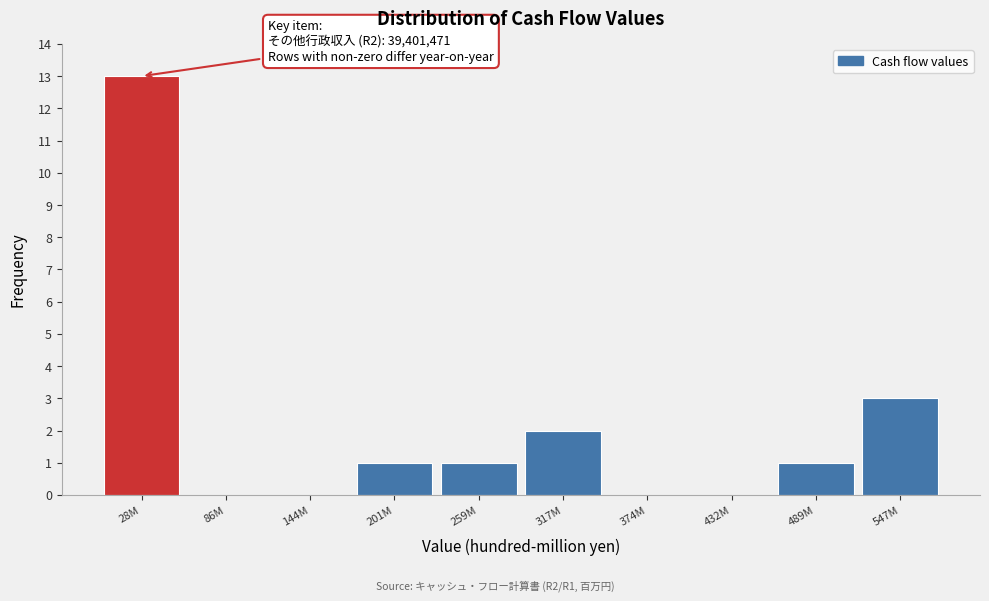

Reading left to right, list all the values displayed in this chart.

28M=13	86M=0	144M=0	201M=1	259M=1	317M=2	374M=0	432M=0	489M=1	547M=3